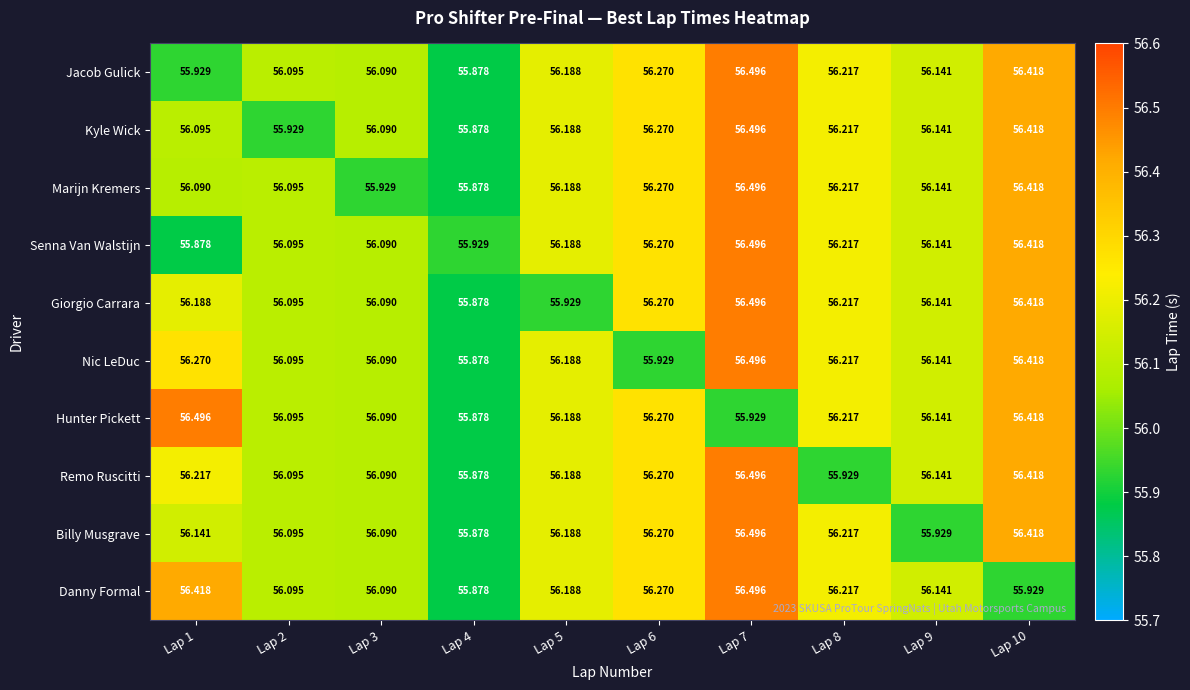

Which series changed the most between Lap 5 and Lap 7?

Giorgio Carrara